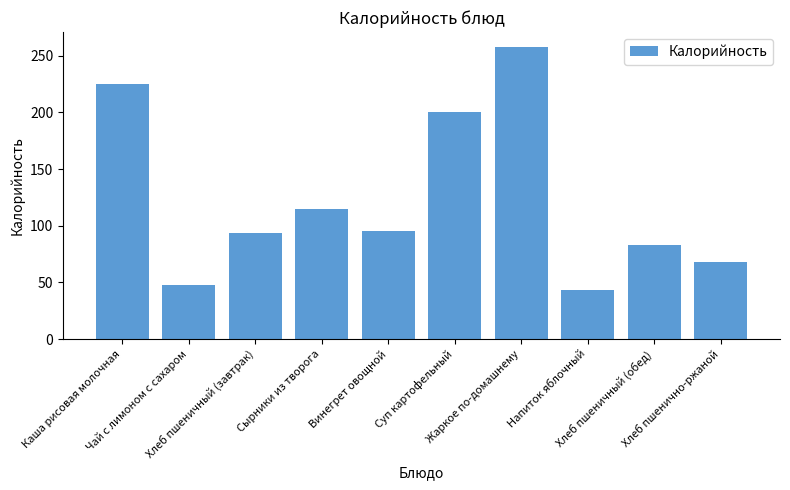

What is the sum of all values?

1229